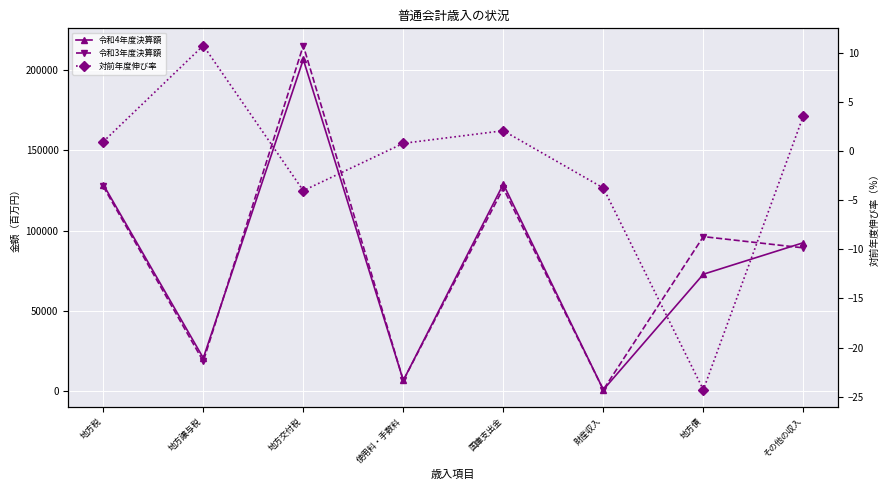

What position from the left is 地方譲与税?

2